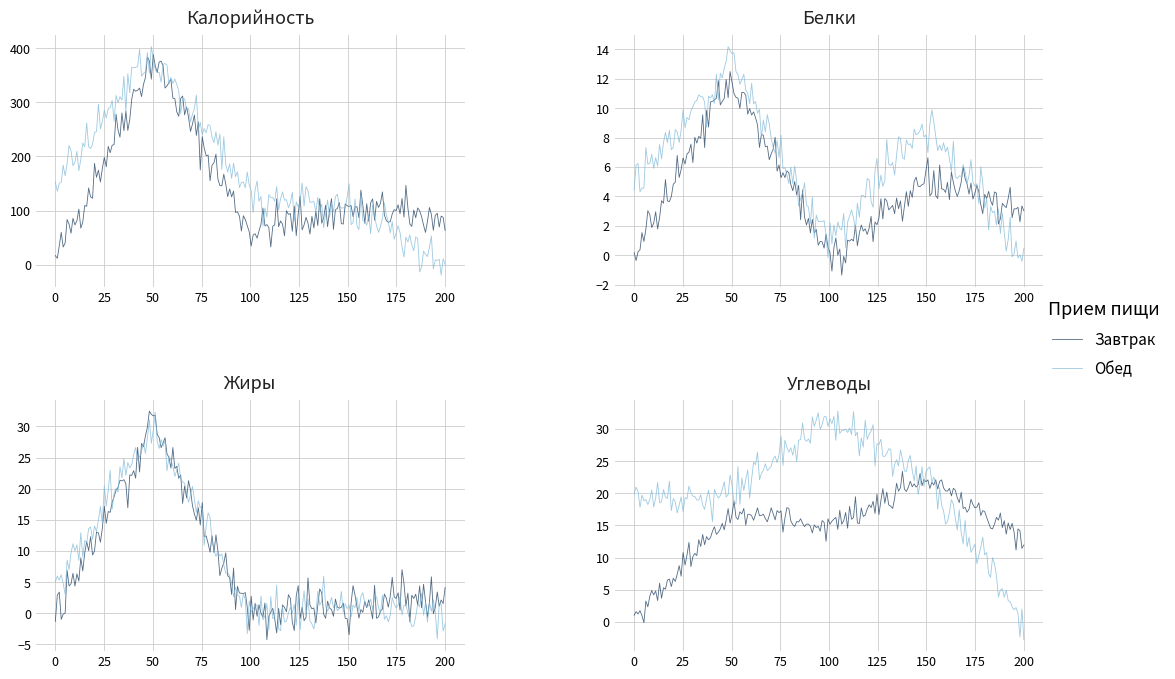

True or false: Завтрак and Обед cross at least once.

False